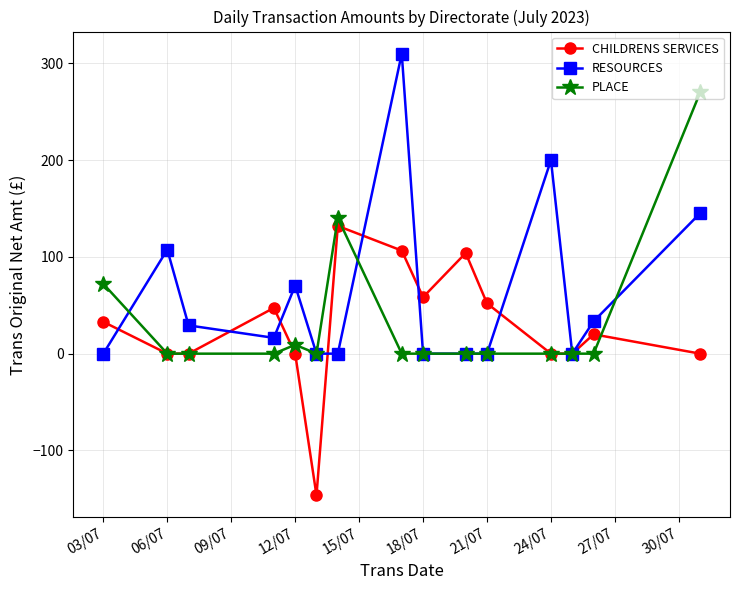

What is the smallest value displayed?

-146.4